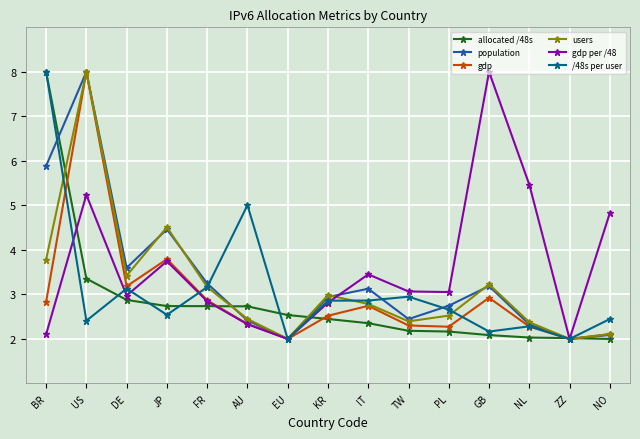

How many distinct data groups are displayed?

6